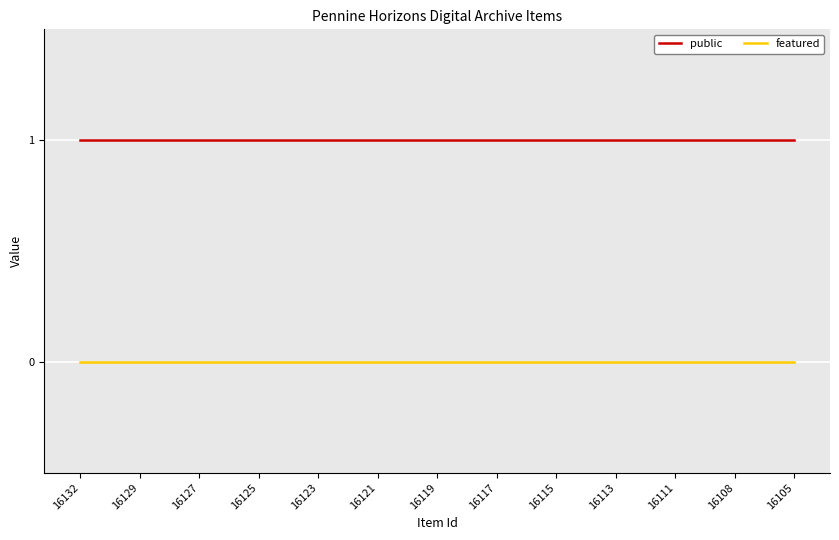

Rank the series by their average value, from highest to lowest.

public, featured